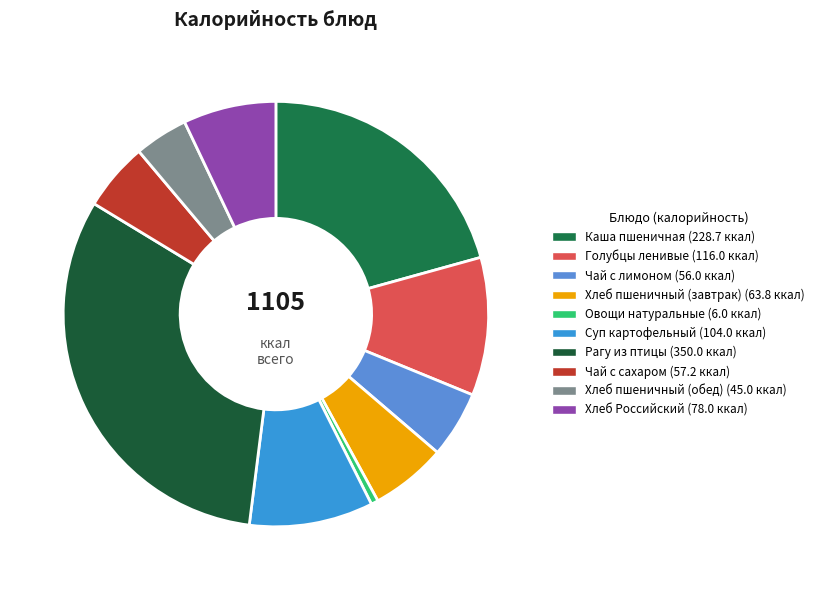

What portion of the pie excludes Каша пшеничная?

79.3%